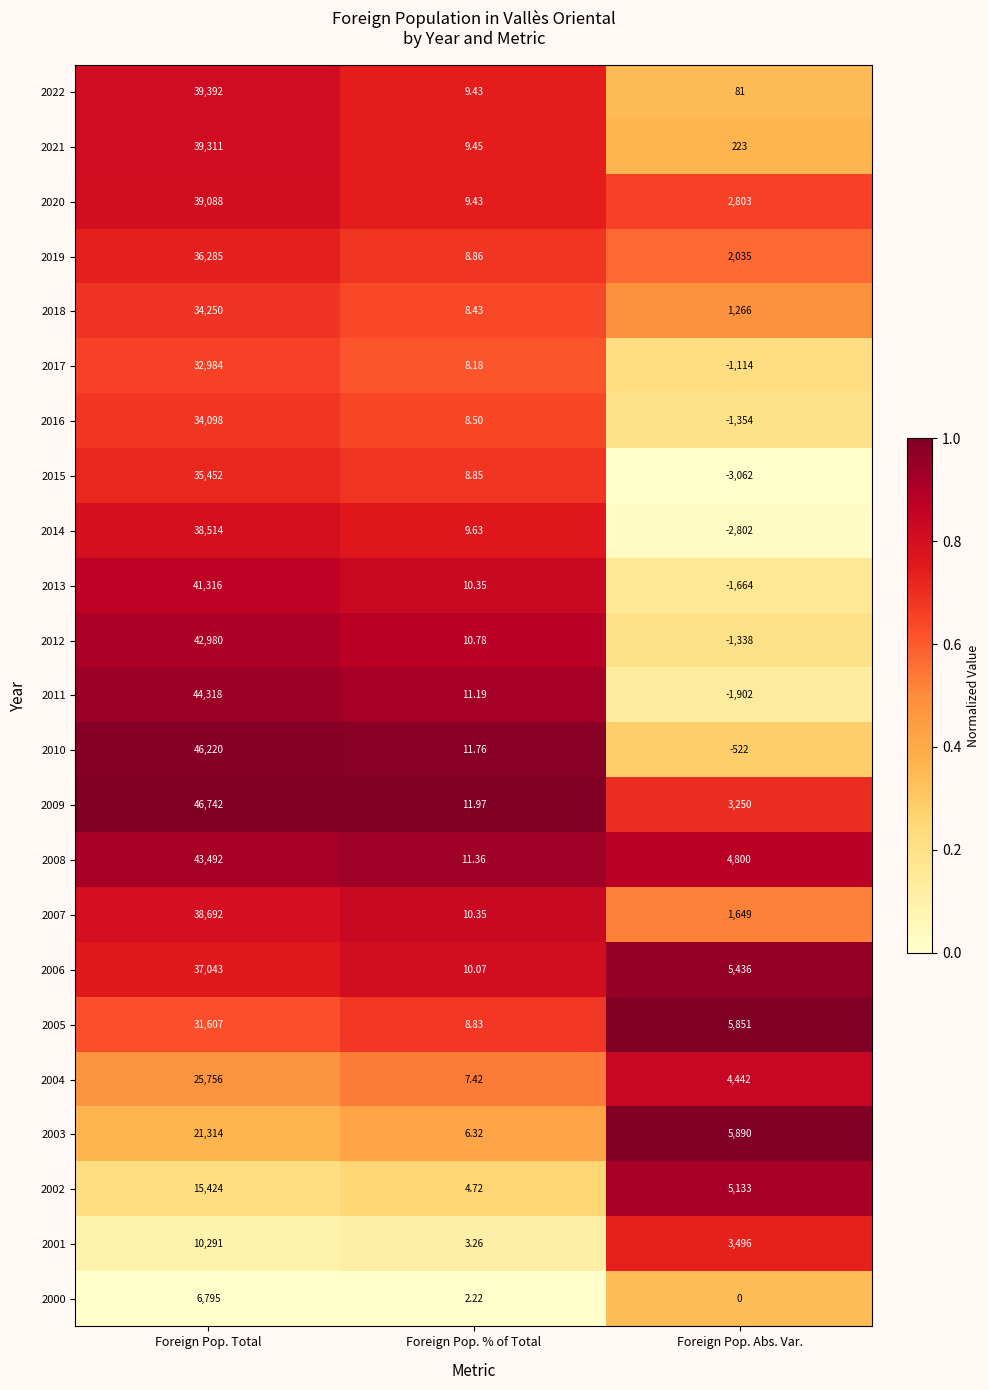

At which category does the chart reach its minimum across all series?

Foreign Pop. Abs. Var.